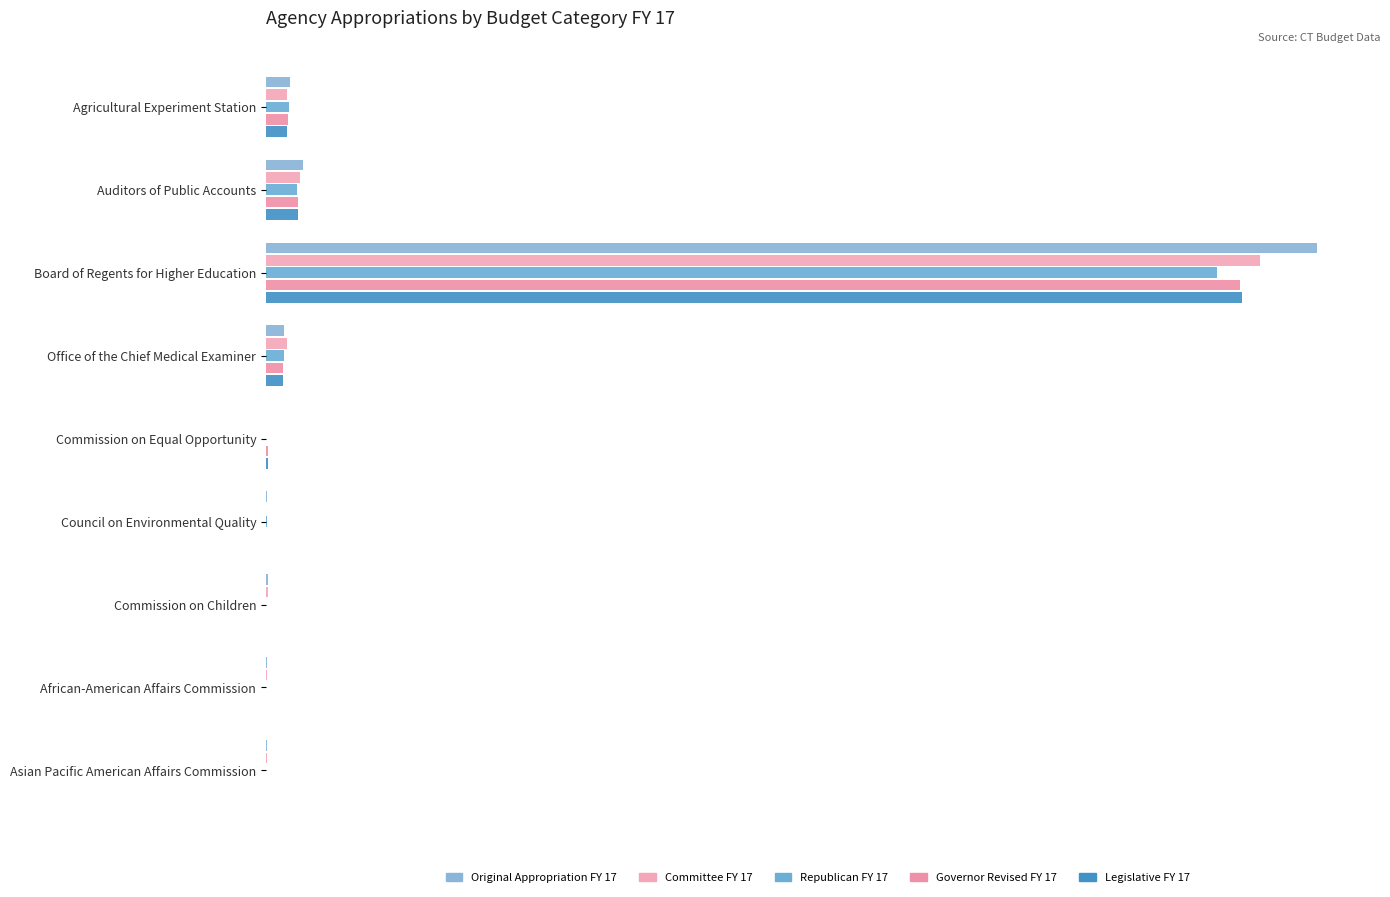

Reading left to right, transcribe all the data shown in this chart.

Original Appropriation FY 17: 8248270	12665423	358002116	6243386	0	184446	769321	300957	223485
Committee FY 17: 7224581	11610969	338612758	7018701	0	172426	691776	272659	202477
Republican FY 17: 7801040	10661398	324011619	6145309	0	184446	0	0	0
Governor Revised FY 17: 7423546	10984752	331836214	5904516	700000	0	0	0	0
Legislative FY 17: 7212646	10983863	332662476	5904516	700000	172413	0	0	0